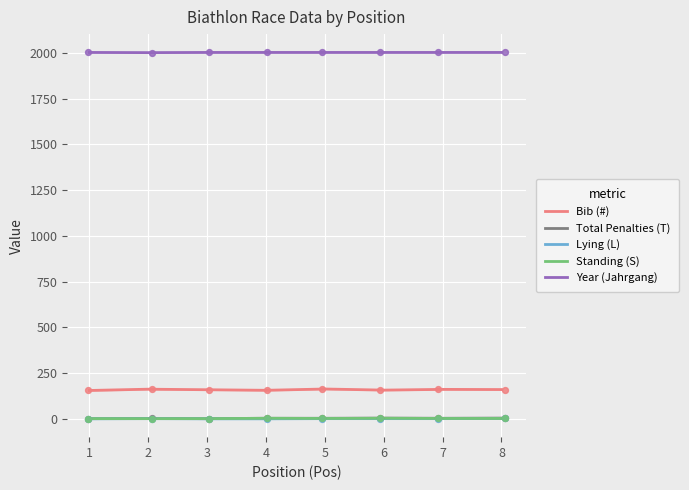

At which category is the sum across all series the highest?

5